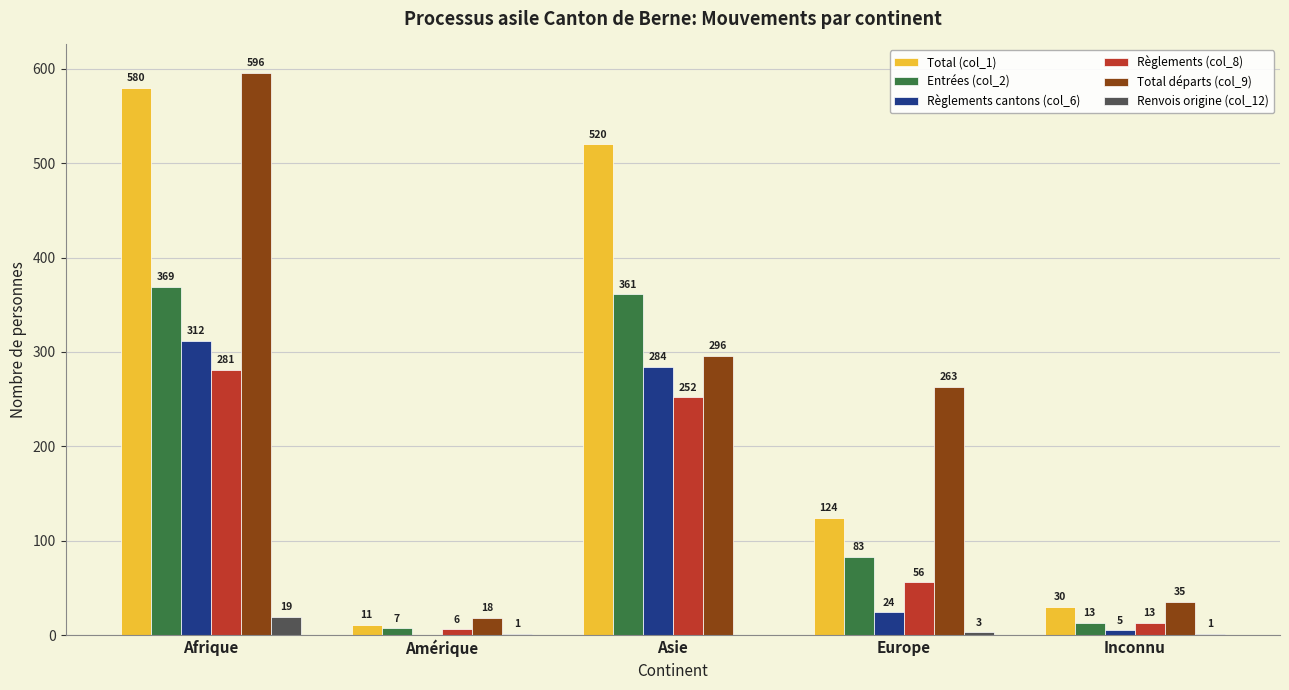

Between Amérique and Europe, which series saw the biggest shift?

Total départs (col_9)